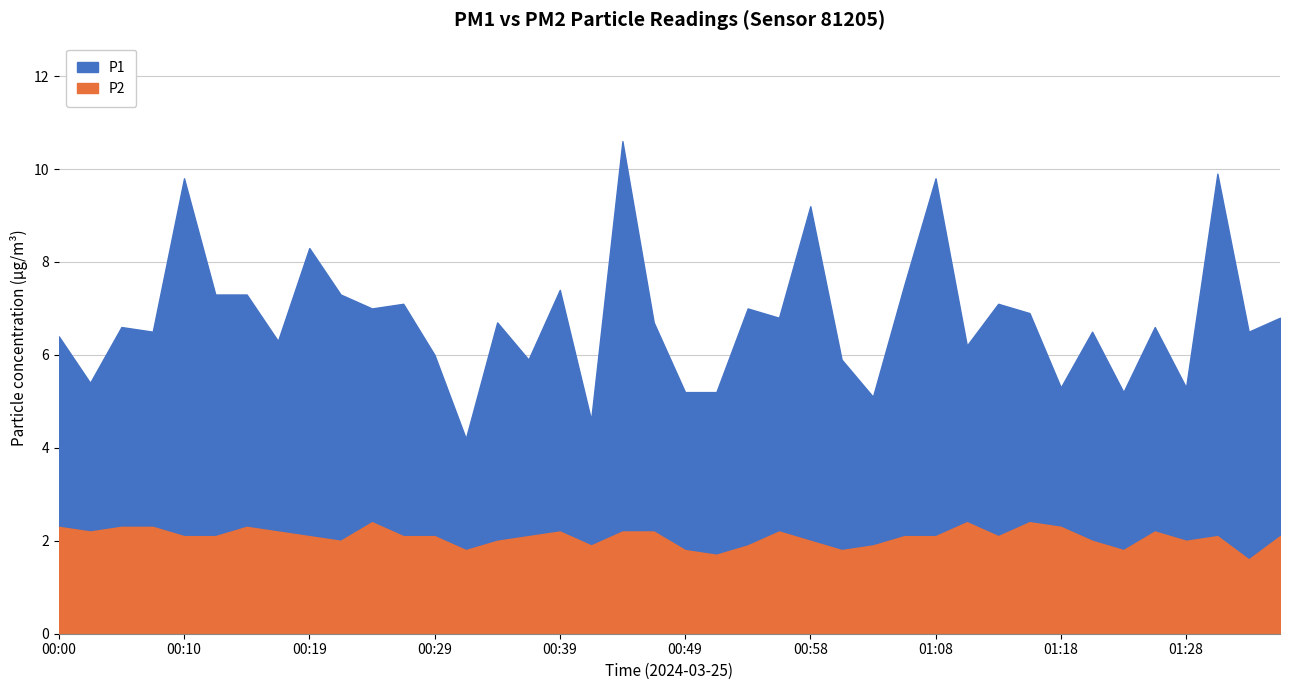

What is the approximate value of P1 at 00:54?

7.0